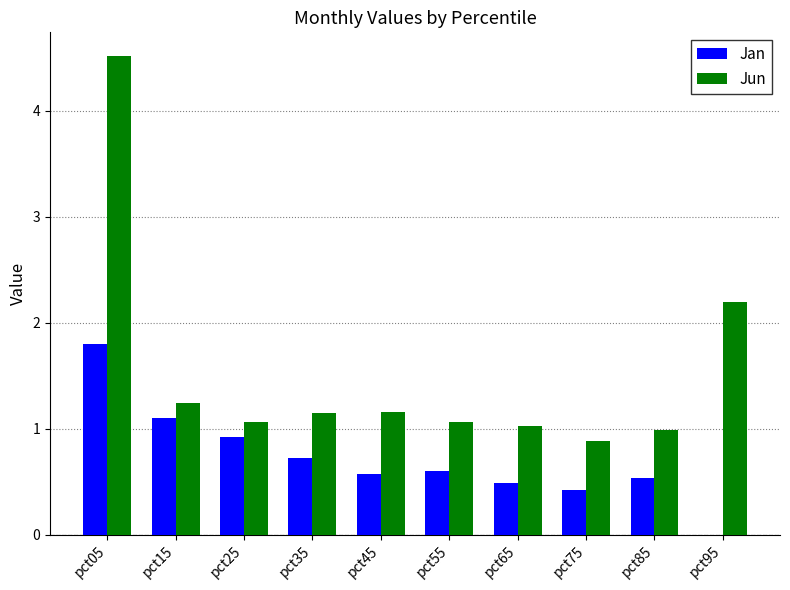

What is the highest value of the Jun series?

4.5